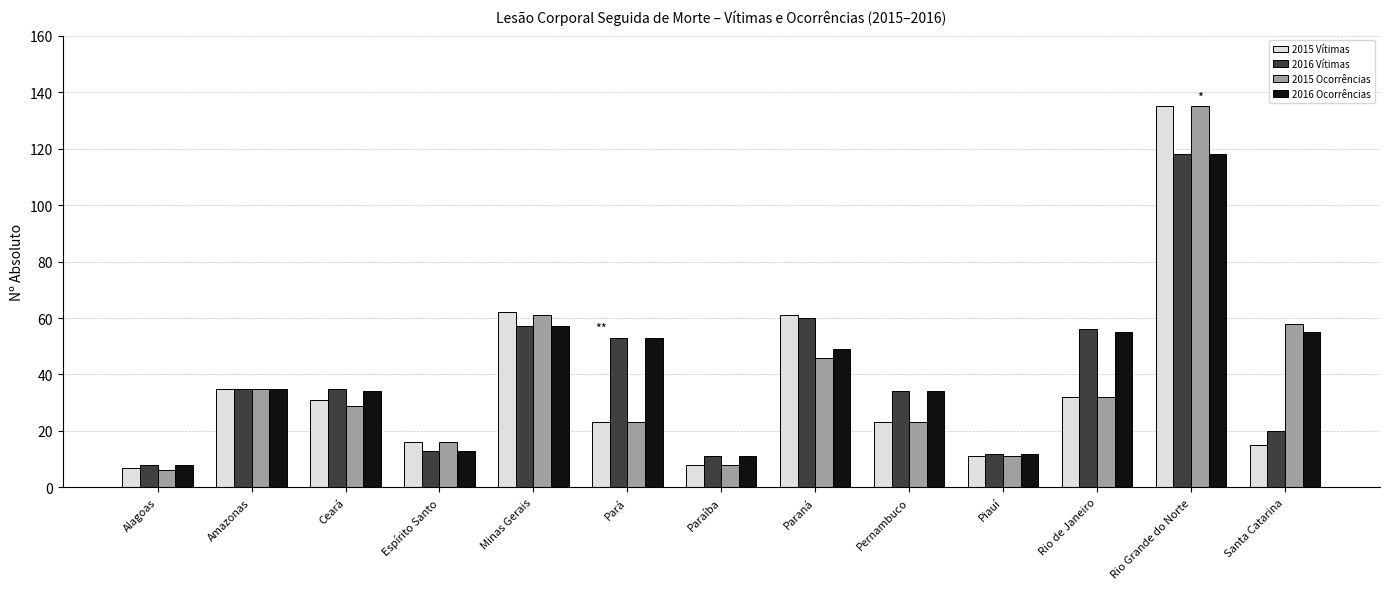

Are the bars horizontal?

No